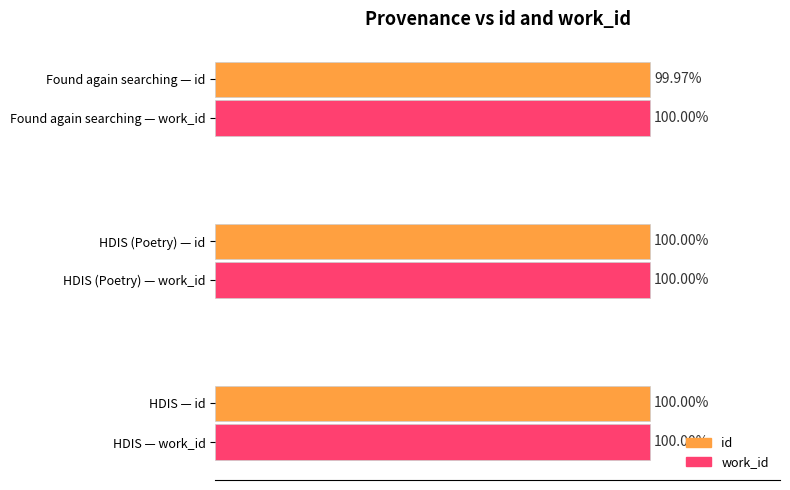

Which series changed the most between HDIS — id and Found again searching — work_id?

id